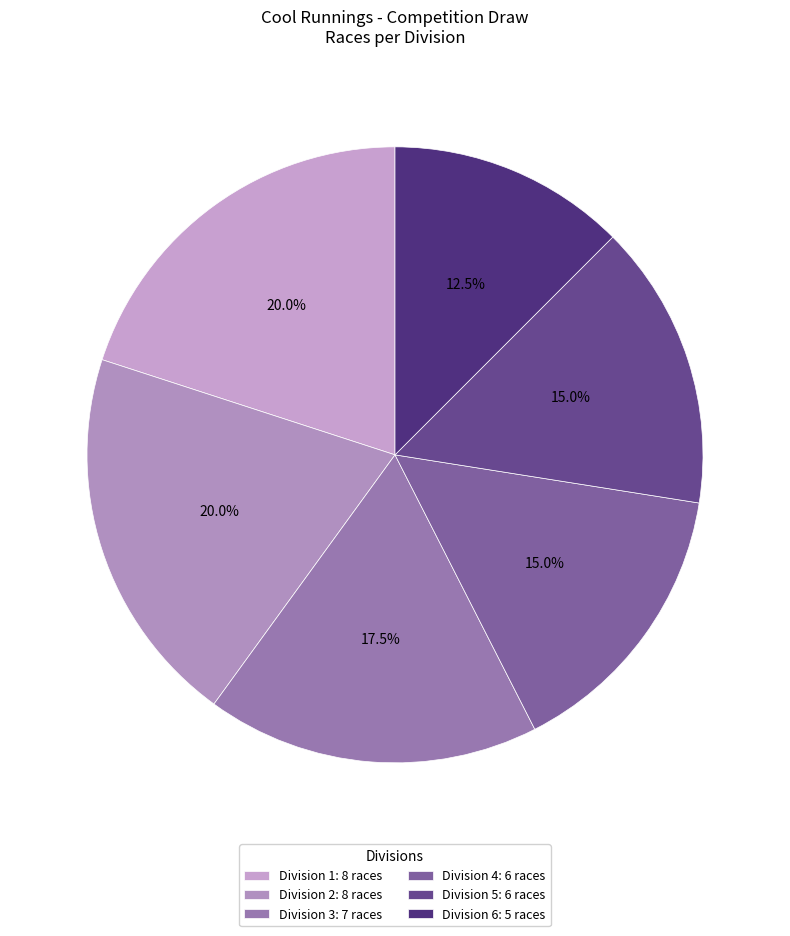

To the nearest percent, what is the average slice percentage?

17%